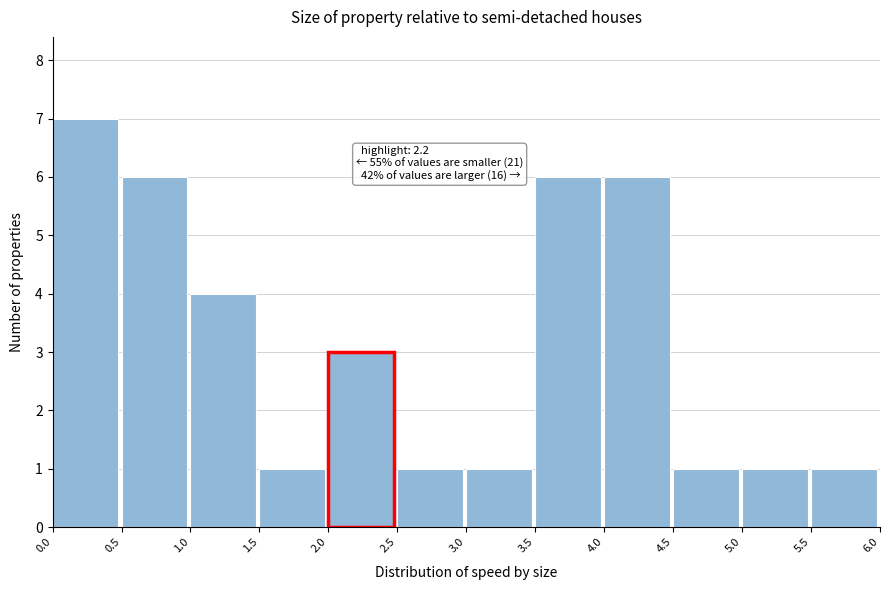

Which range on the x-axis has the tallest bar?

0.0 to 0.5